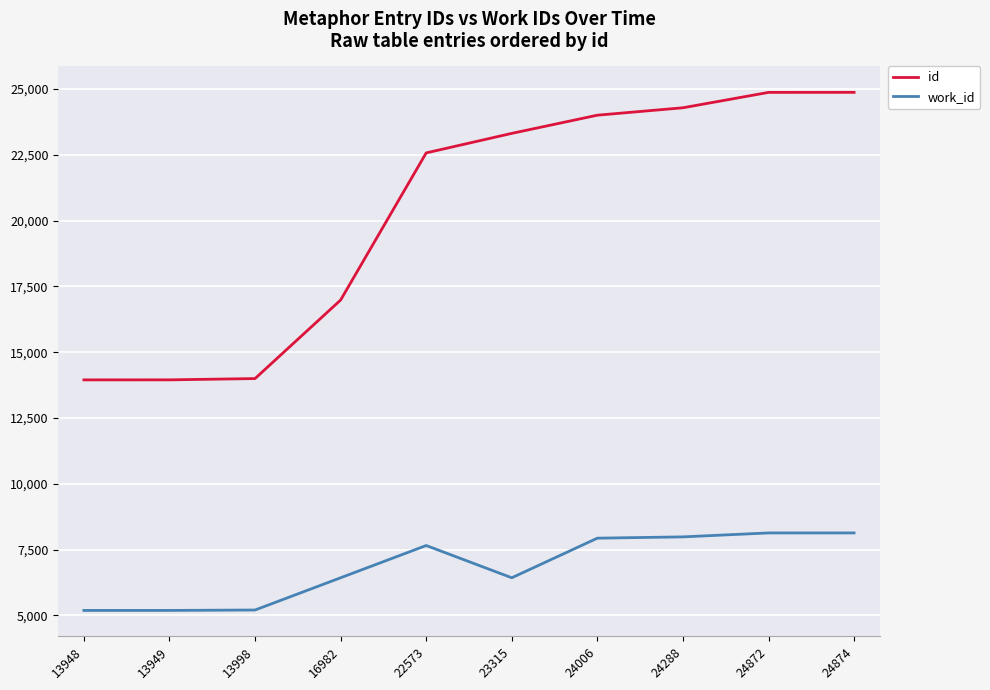

List the series in order of their peak value, highest first.

id, work_id